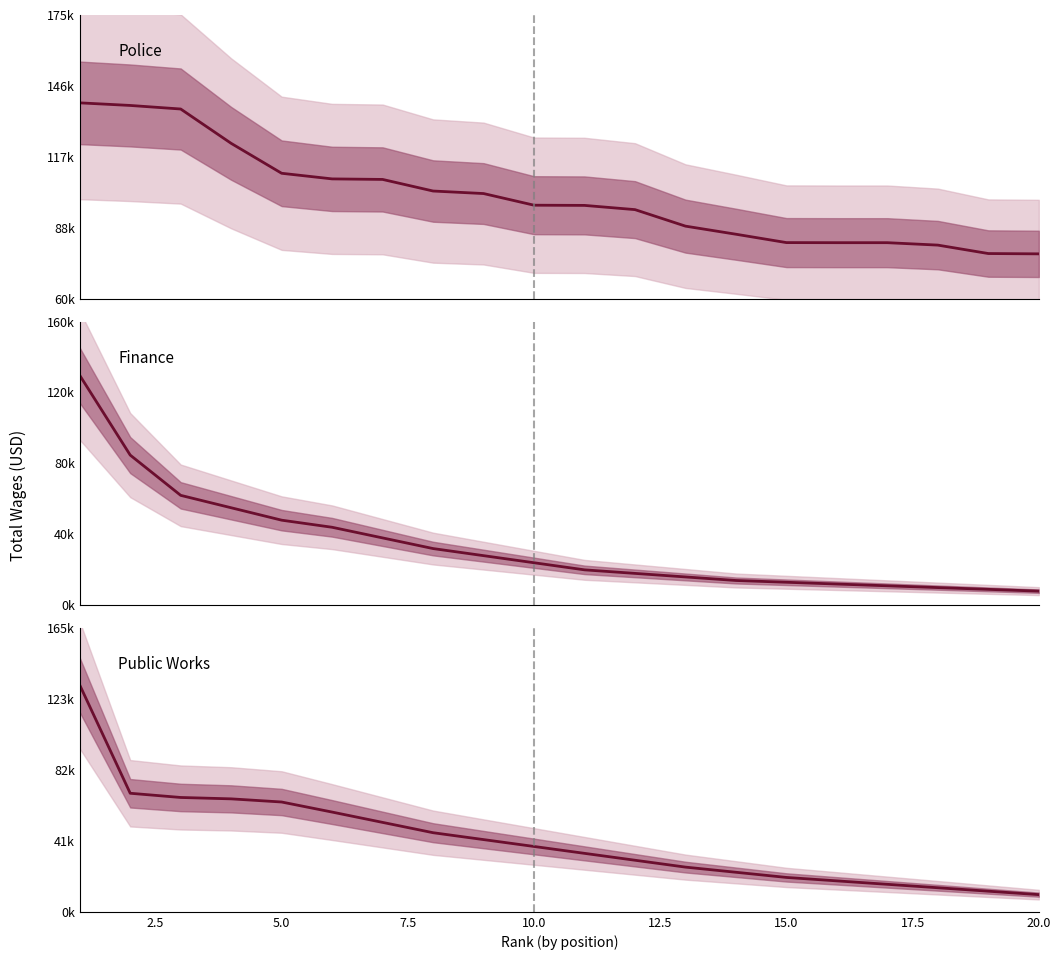

True or false: Police and Public Works cross at least once.

False